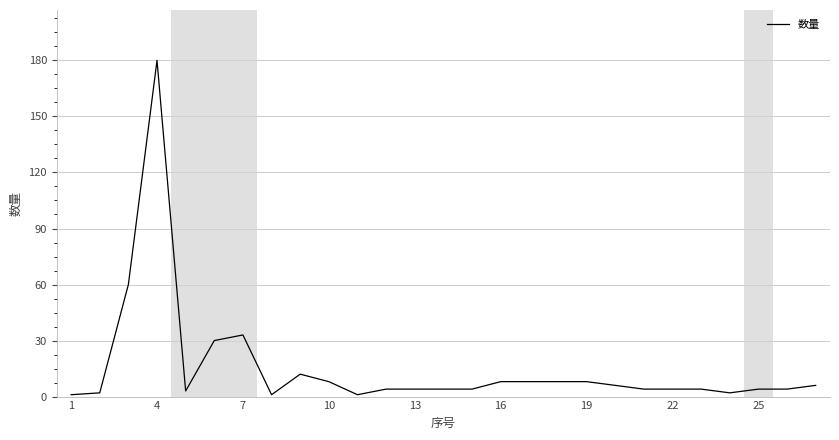

What is the maximum value shown in the chart?

180